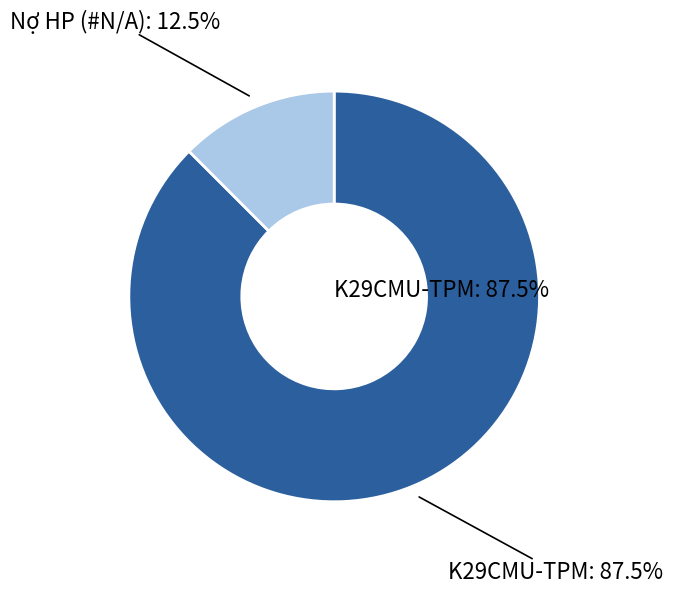

Which slice is the largest?

K29CMU-TPM